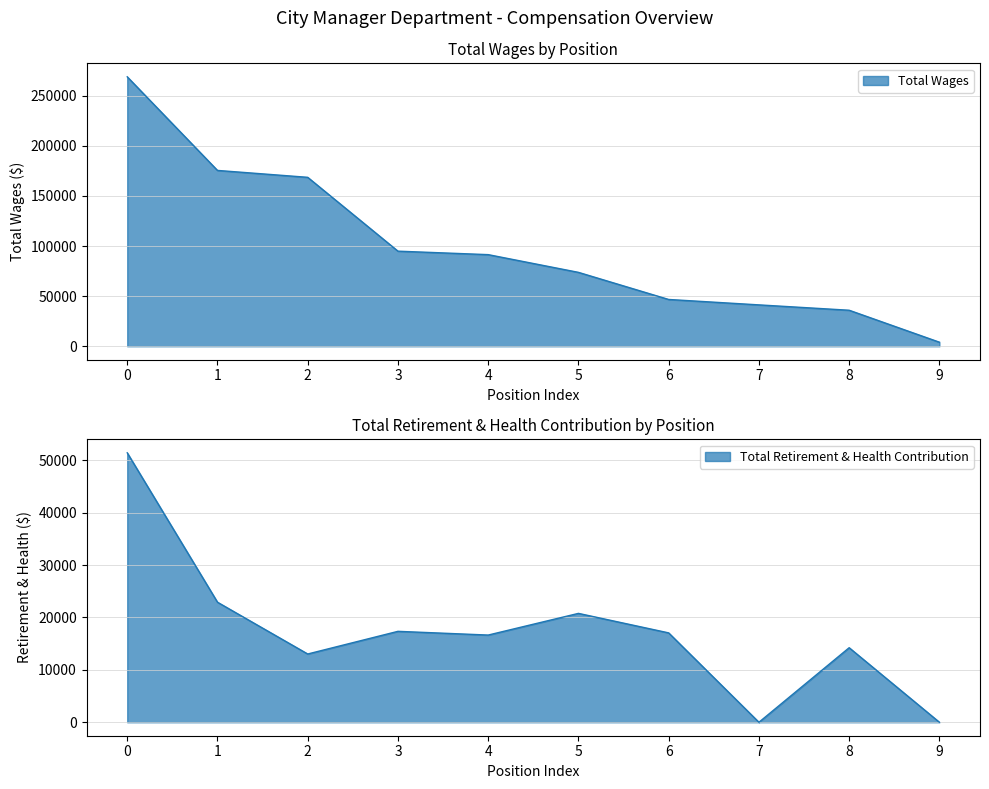

How many interior local valleys does the Total Retirement & Health Contribution series have?

3